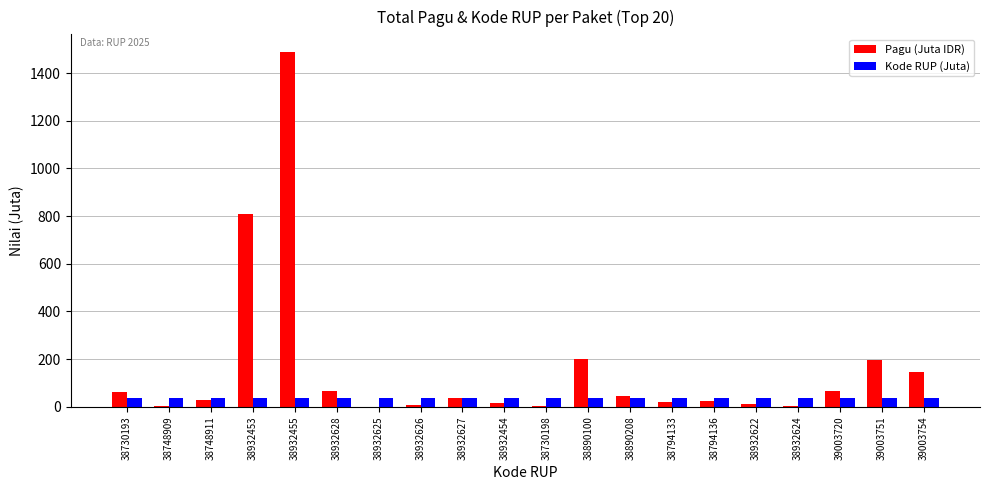

What is the greatest value displayed?

1488.0